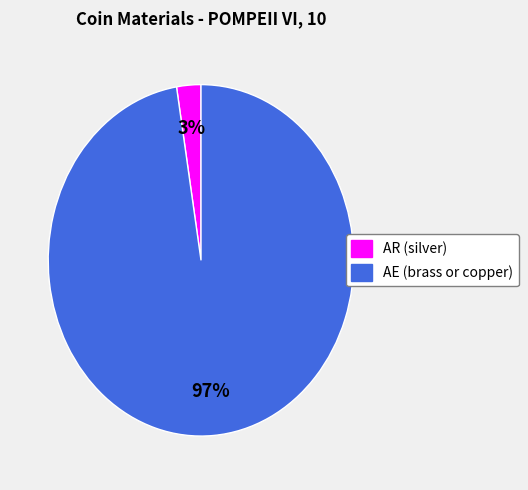

To the nearest percent, what is the average slice percentage?

50%